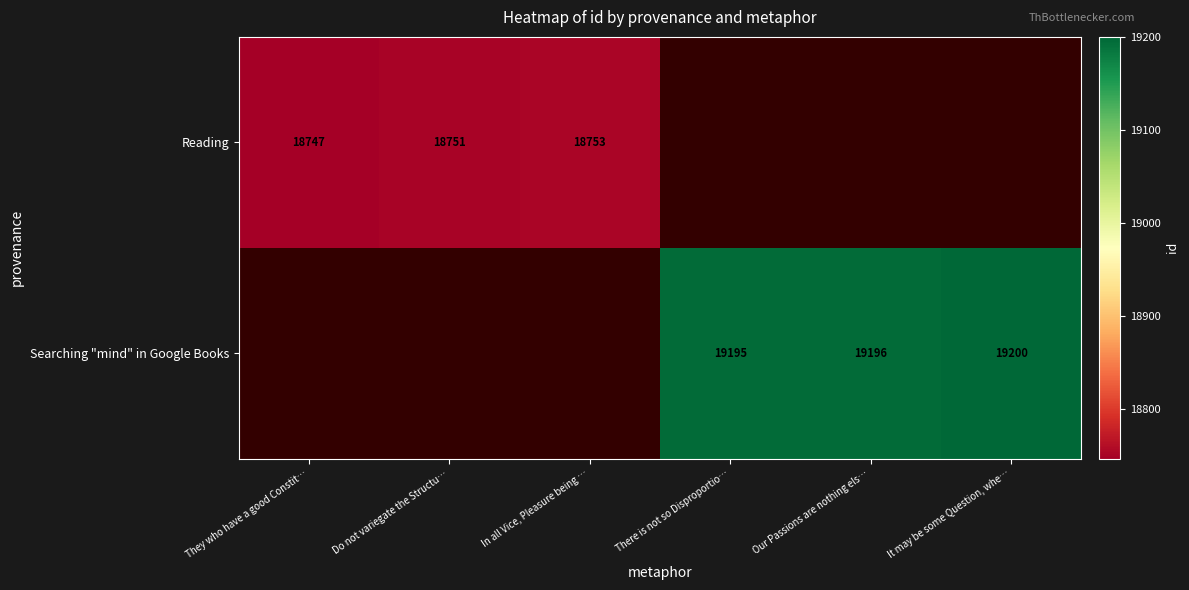

Is it true that Searching "mind" in Google Books equals 32597 at There is not so Disproportio…?

False